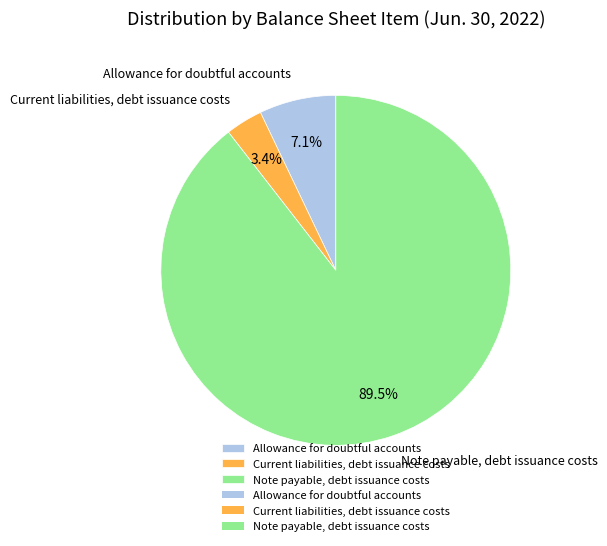

Is it true that Current liabilities, debt issuance costs is 15% of the pie?

False